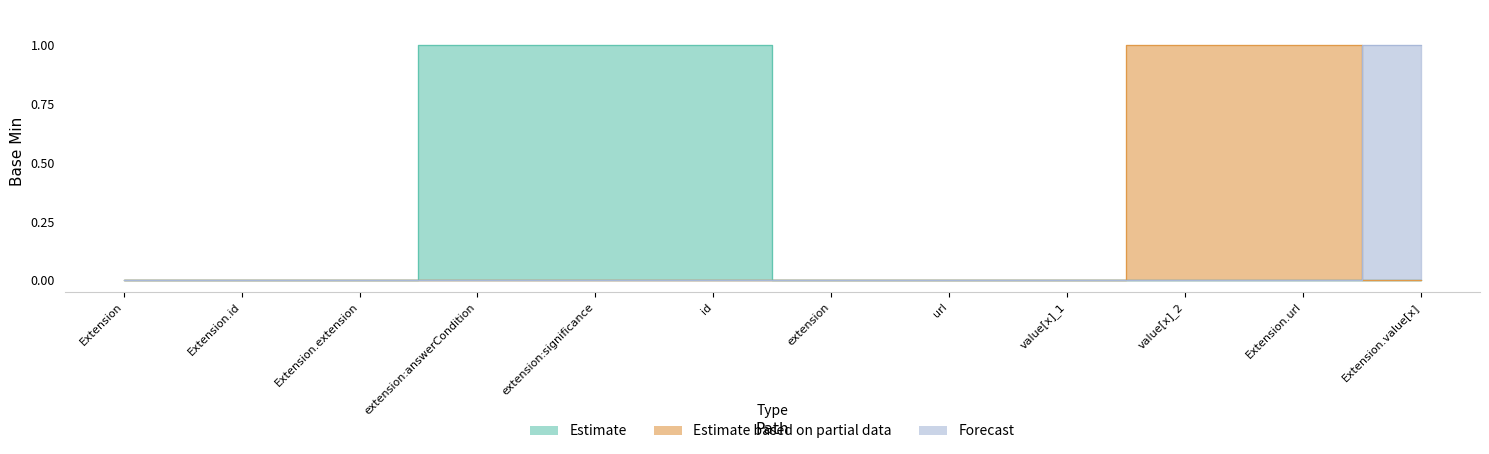

List the labels in order of Estimate value, largest first.

extension:answerCondition, extension:significance, id, Extension, Extension.id, Extension.extension, extension, url, value[x]_1, value[x]_2, Extension.url, Extension.value[x]